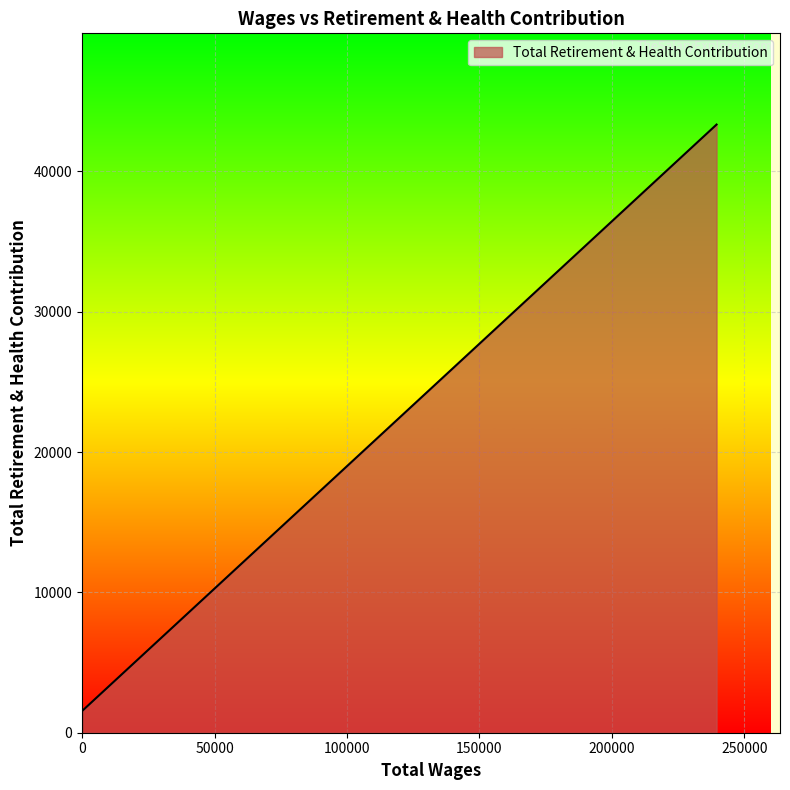

True or false: the data shows -28080.7 at 0.0.

False